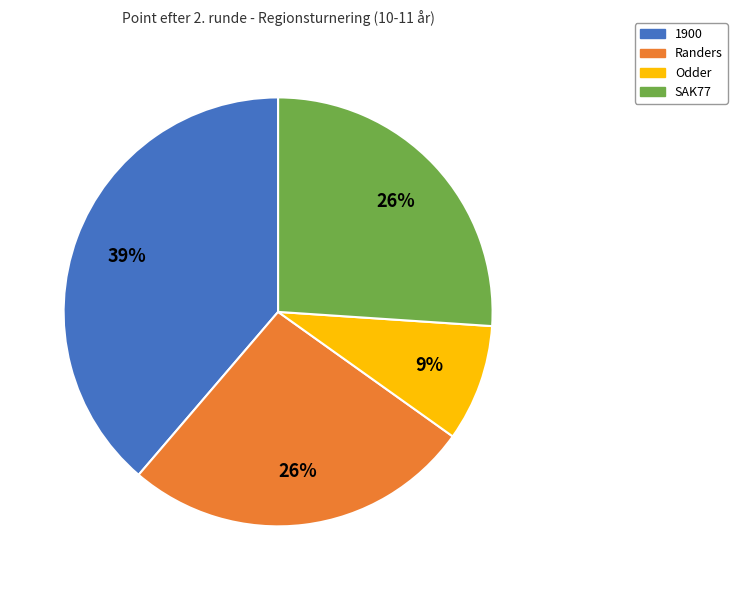

Does any single category account for the majority?

No